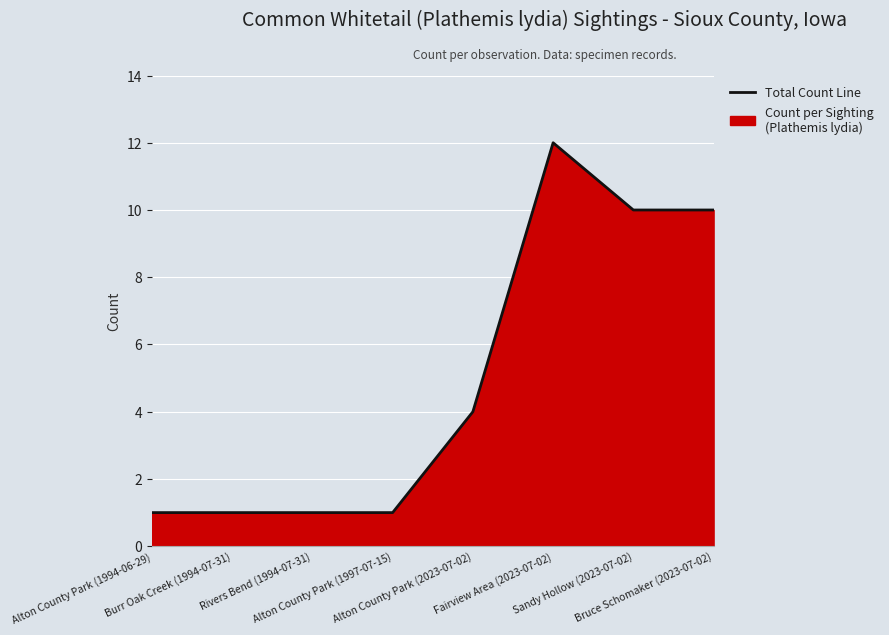

Count the values in the range 1 to 10.

7